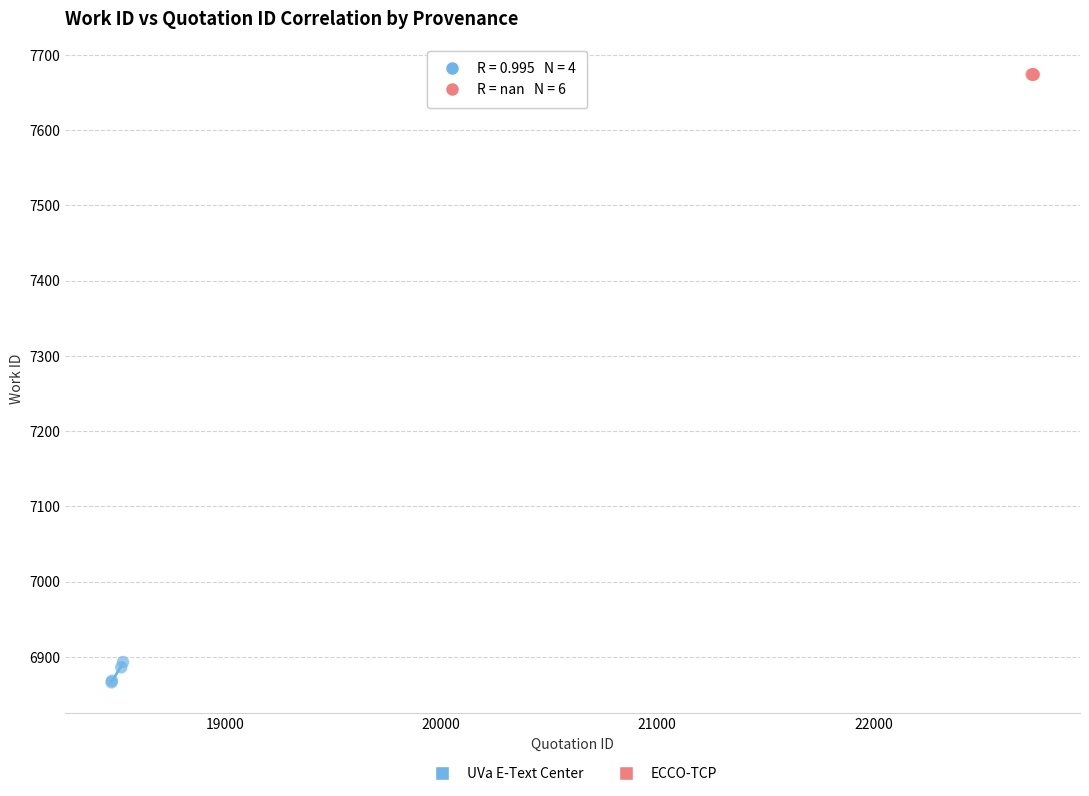

Which series contains the highest Y value?

ECCO-TCP